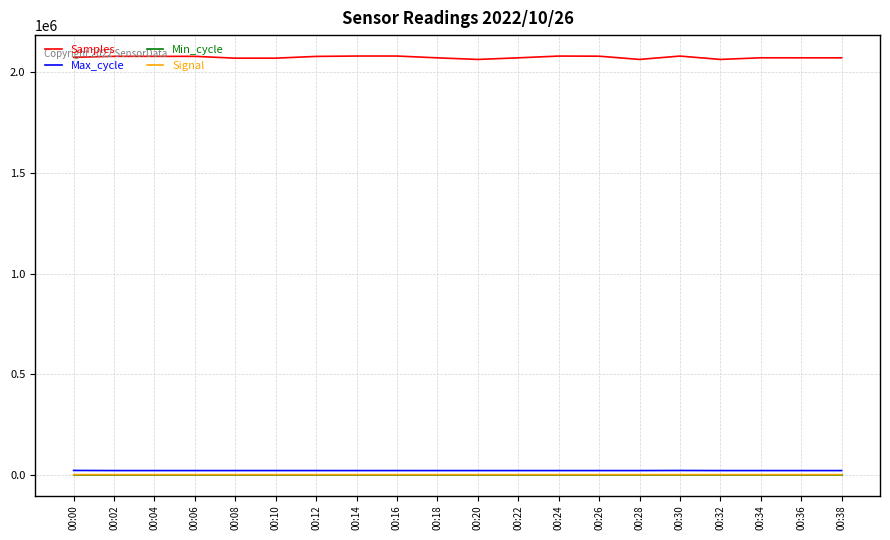

What is the minimum value shown in the chart?

-88